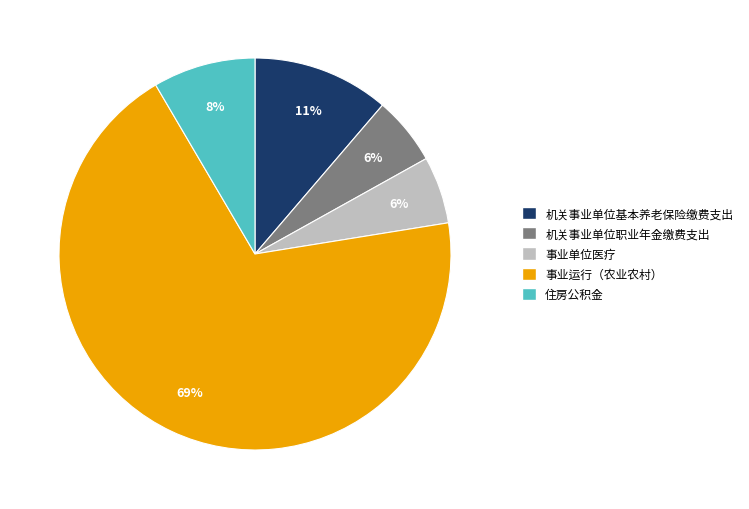

What percentage is the 机关事业单位职业年金缴费支出 slice, to the nearest percent?

6%